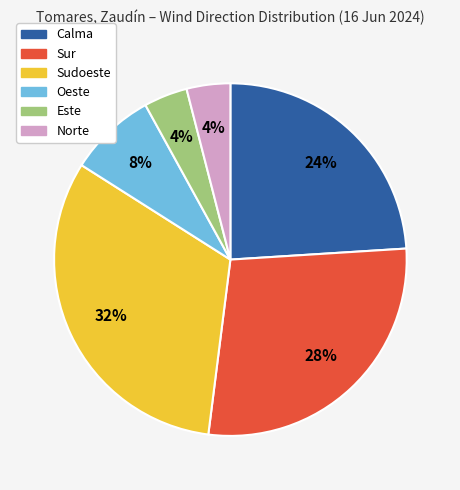

Is there any slice that represents more than half of the pie?

No